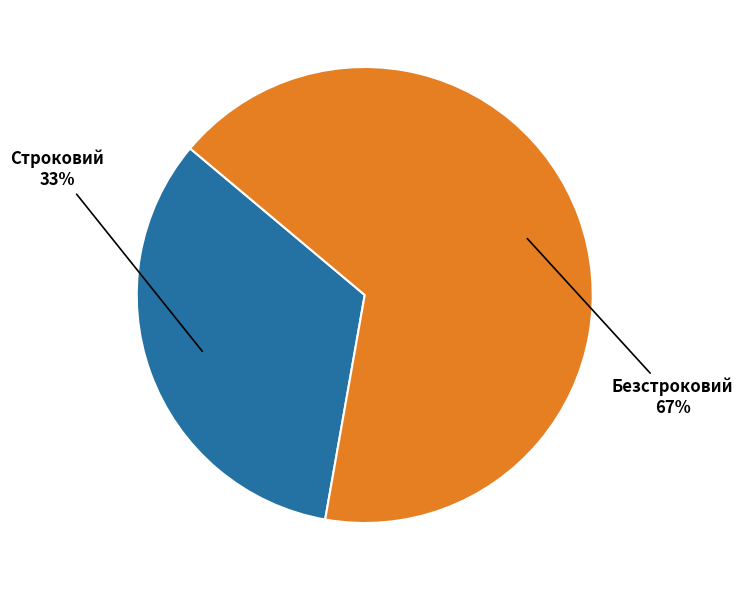

To the nearest percent, what is the average slice percentage?

50%